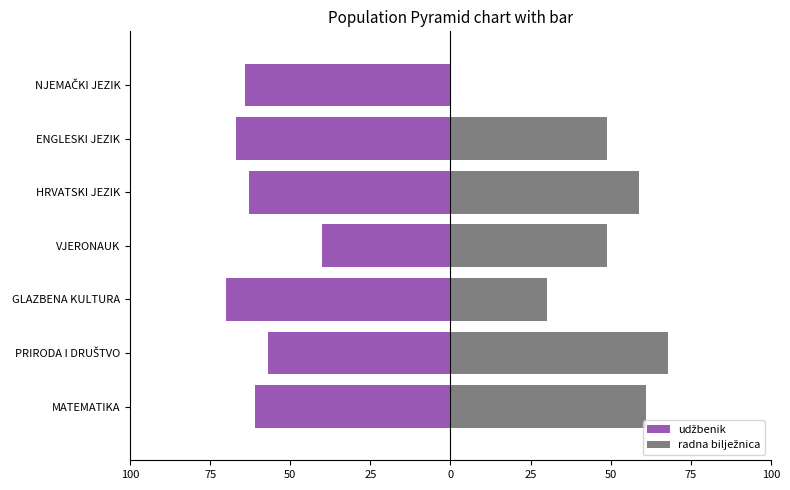

Count the number of data series in this chart.

2